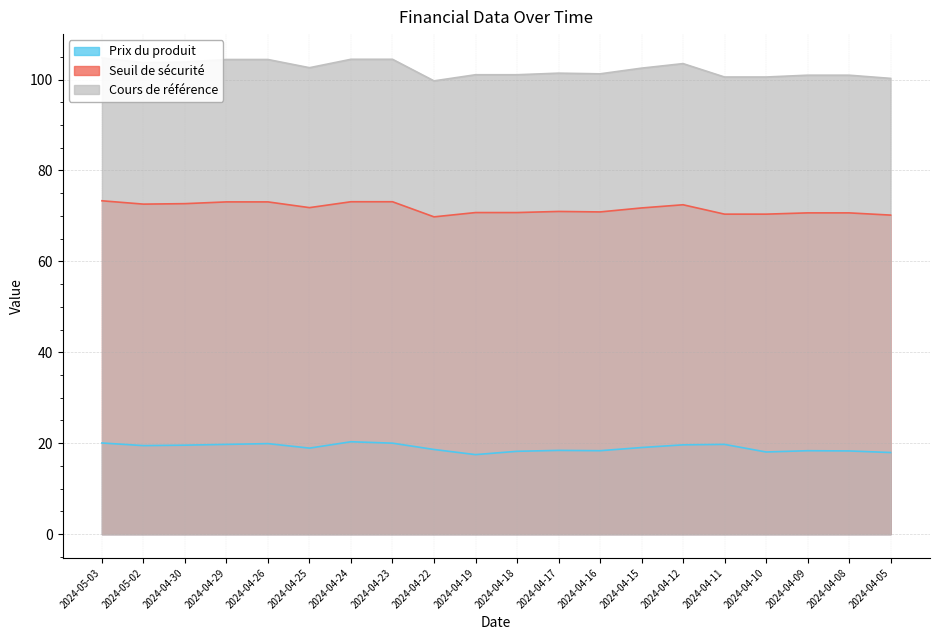

At which category is the sum across all series the highest?

2024-05-03